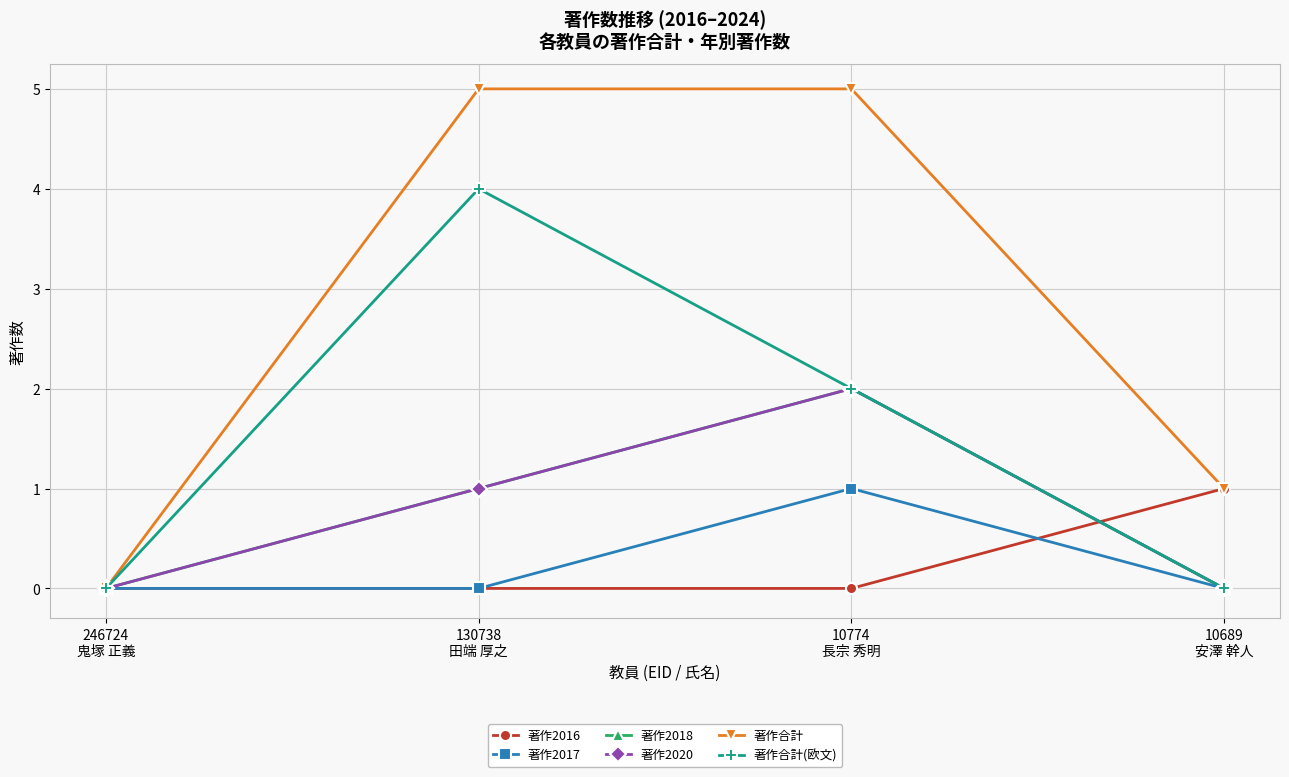

List the labels in order of 著作2018 value, largest first.

10774
長宗 秀明, 130738
田端 厚之, 246724
鬼塚 正義, 10689
安澤 幹人